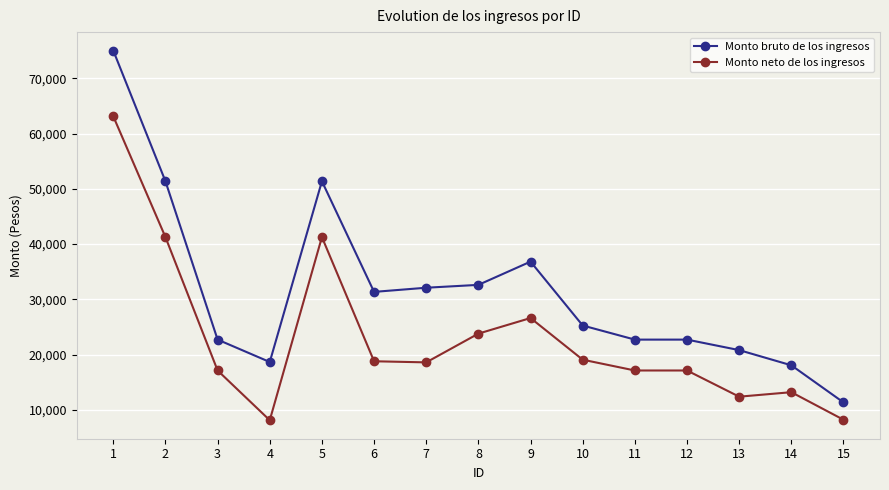

Rank the series at 11 from highest to lowest value.

Monto bruto de los ingresos, Monto neto de los ingresos